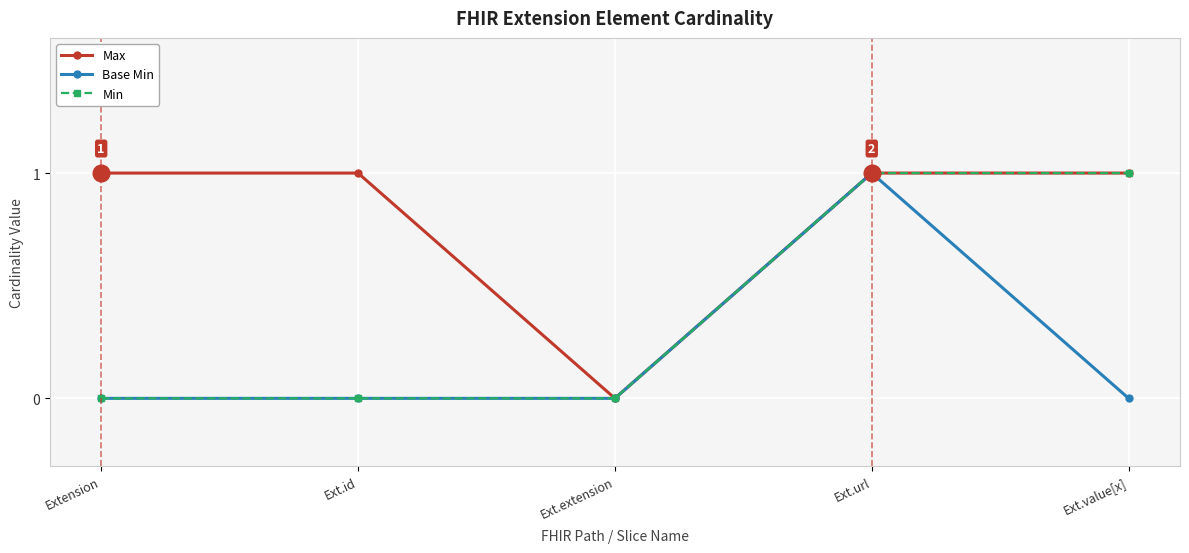

What is the label of the 3rd point from the right?

Ext.extension